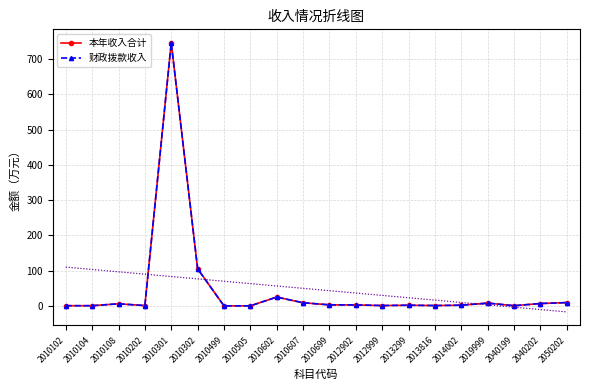

True or false: 财政拨款收入 and 本年收入合计 intersect in this chart.

False